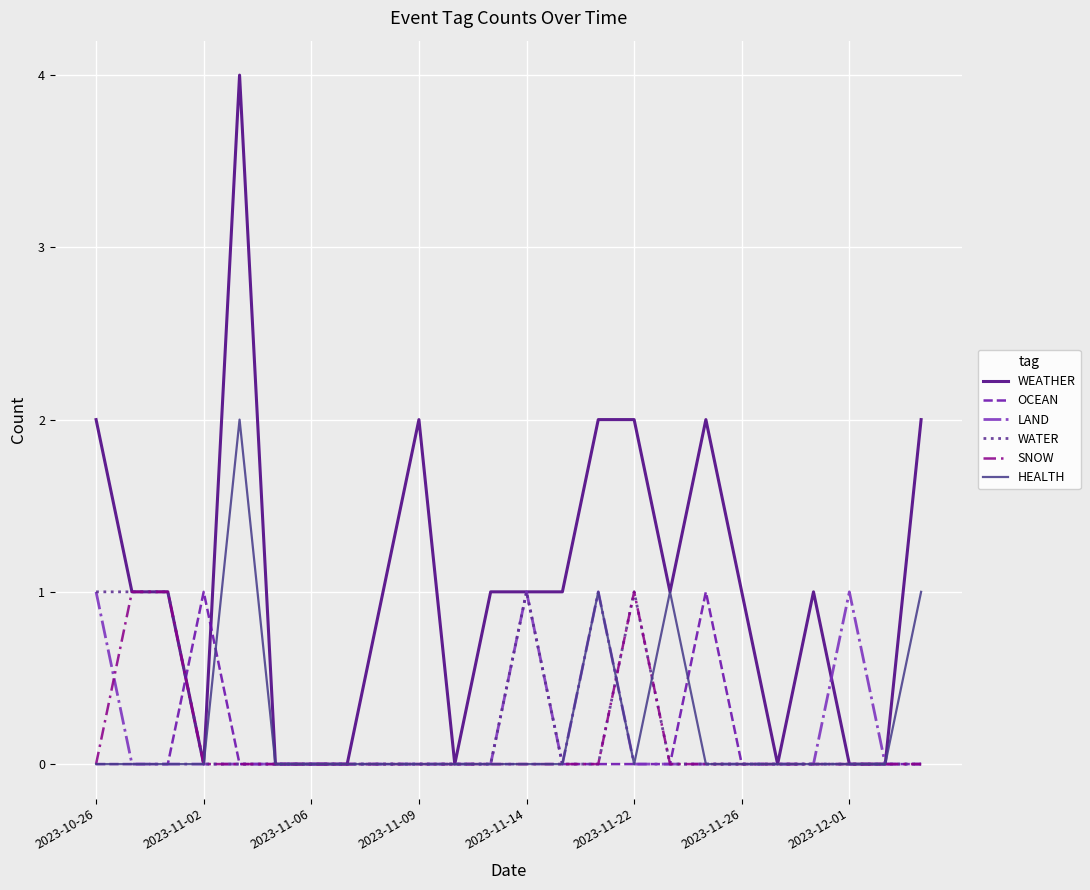

In OCEAN, how many points are higher than both neighbors (excluding endpoints)?

2